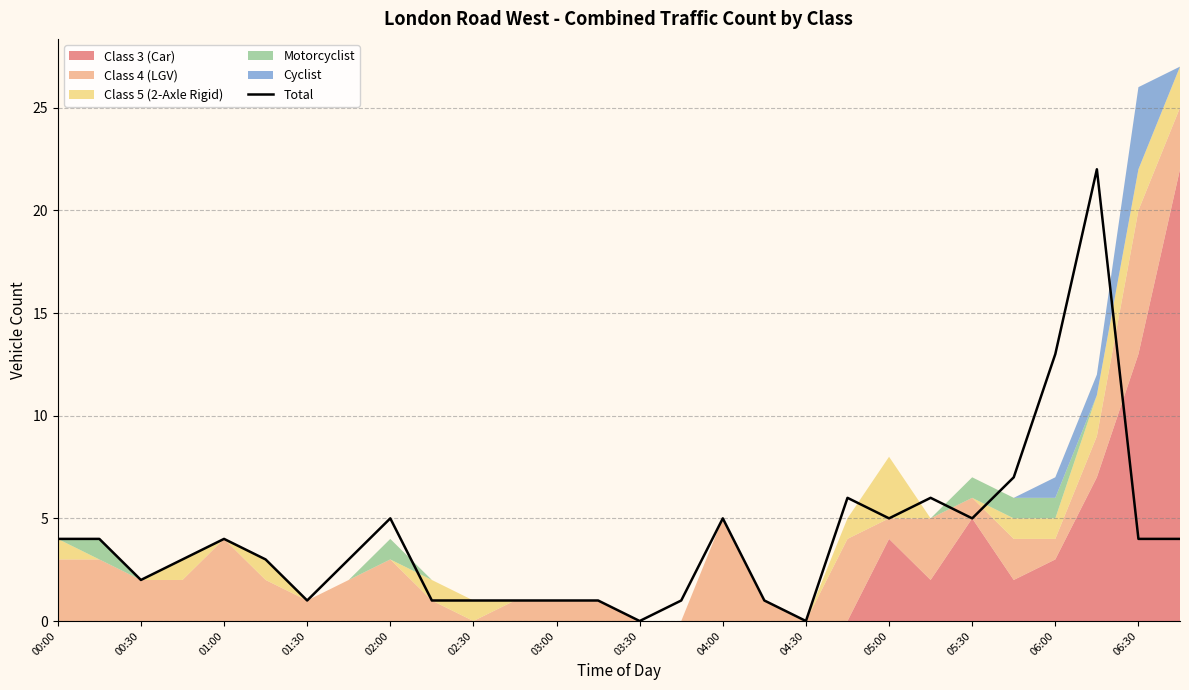

The value of Total at 05:00 is 8. True or false?

False